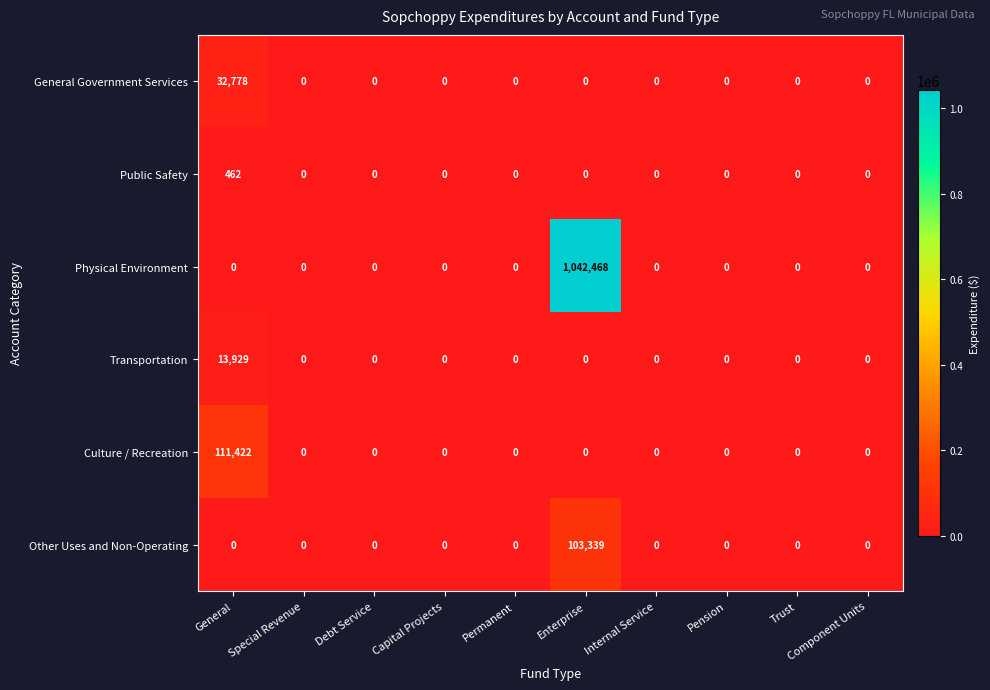

Which series has the widest spread of values?

Physical Environment